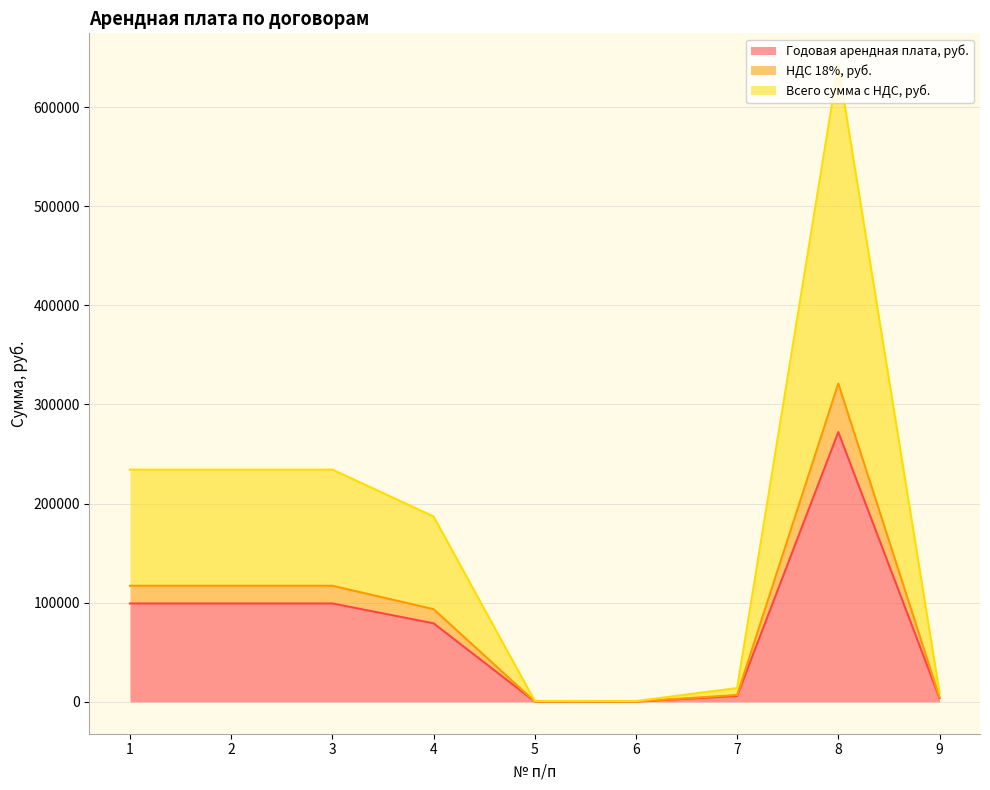

What is the total value across all series at 2?

234267.4